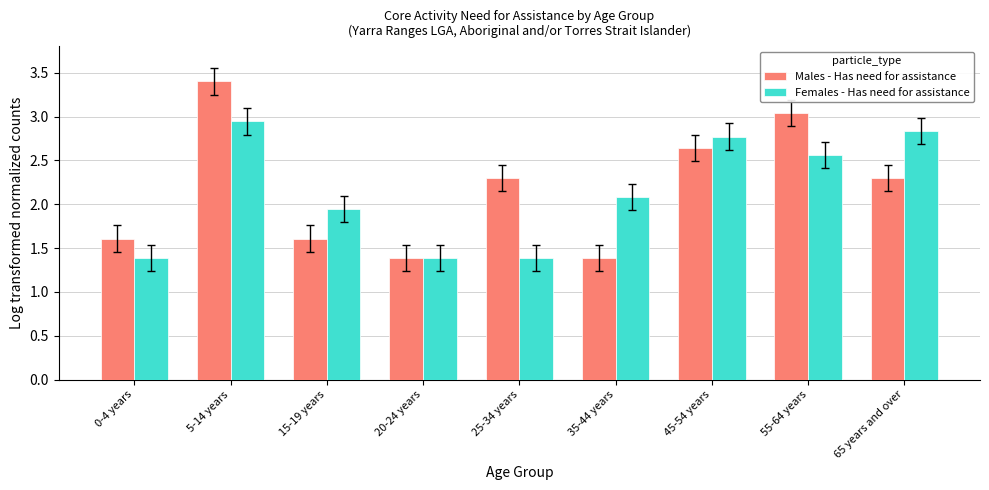

How many Males - Has need for assistance values are between 1 and 2?

4